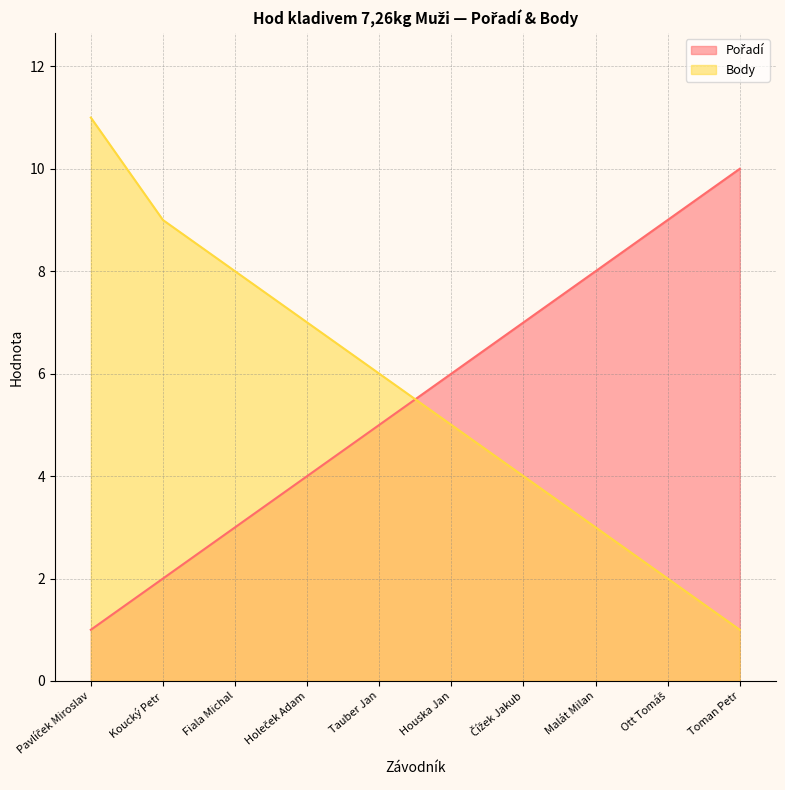

Is the value of Pořadí at Ott Tomáš greater than the value of Body at Čížek Jakub?

Yes